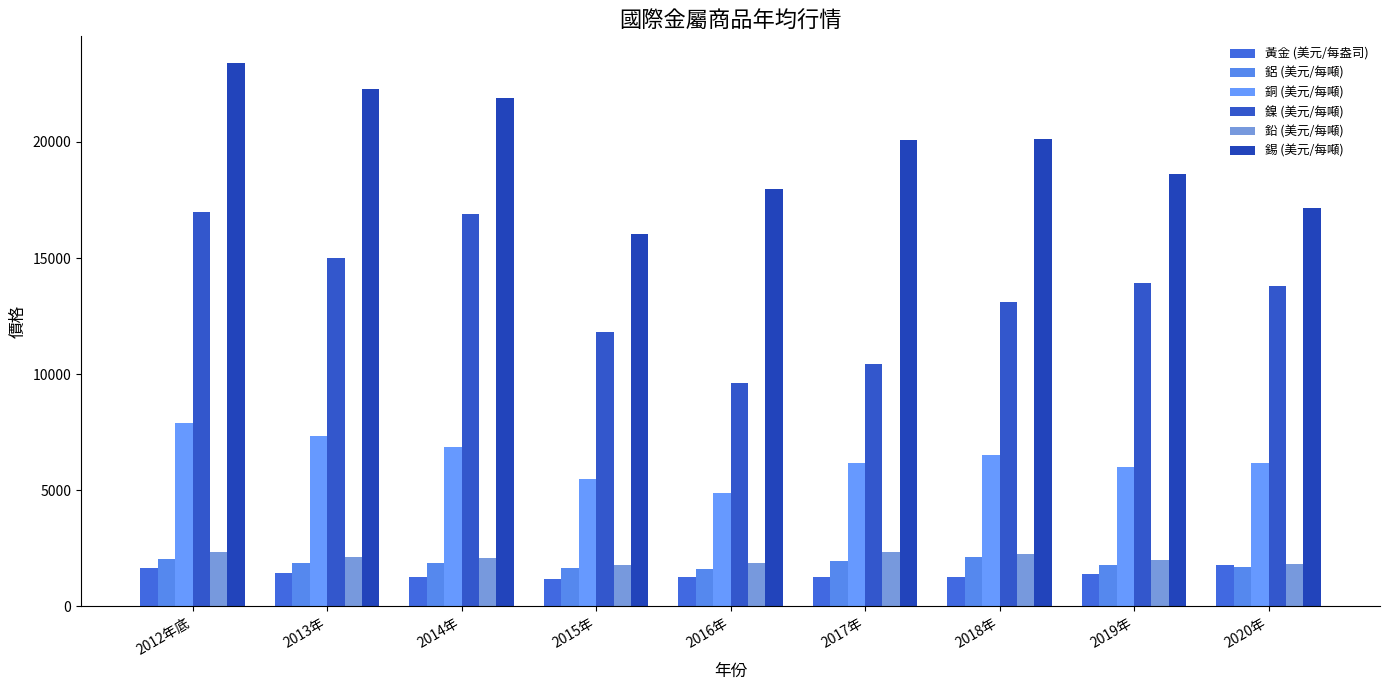

What is the average value of the 銅 (美元/每噸) series?

6373.7